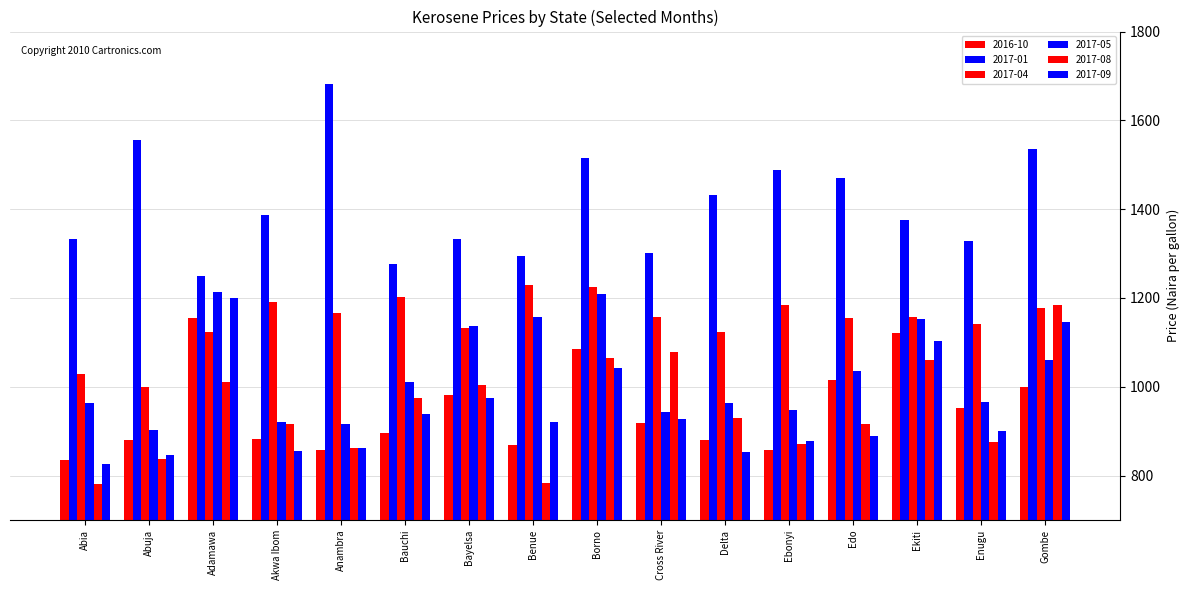

What is the spread (max minus min) of values at Delta?

578.7